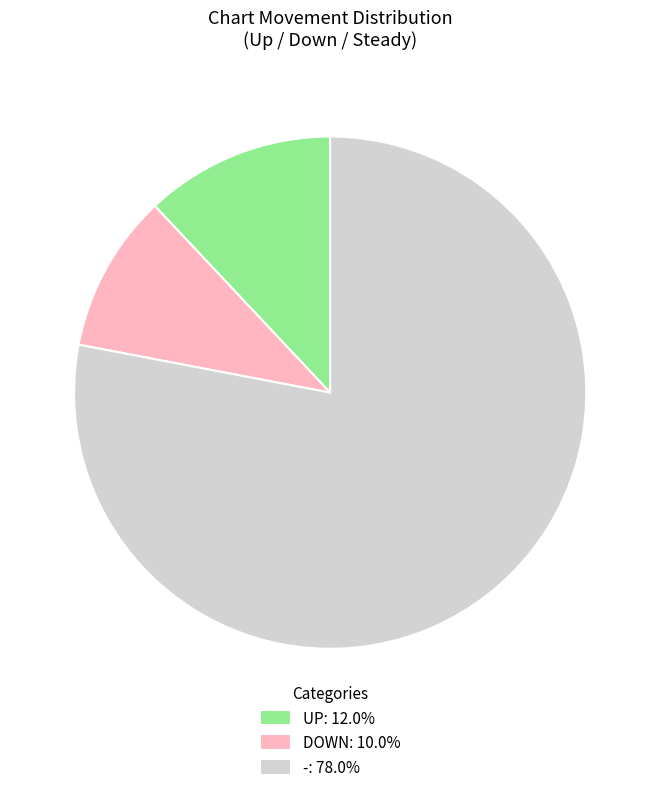

Combined, do -: 78.0% and DOWN: 10.0% account for over 50%?

Yes